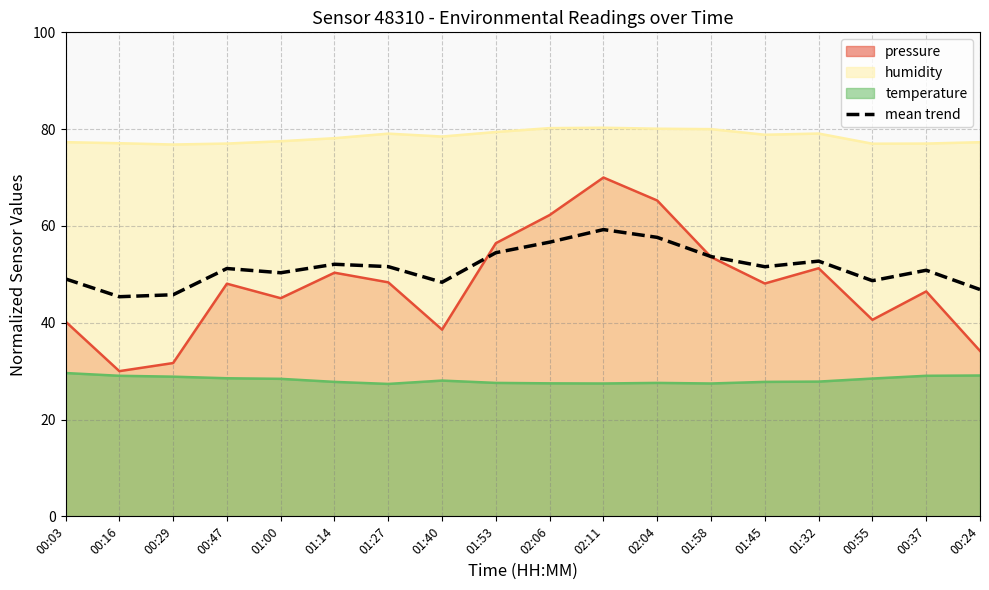

At which category does the data reach its first local valley?

00:16